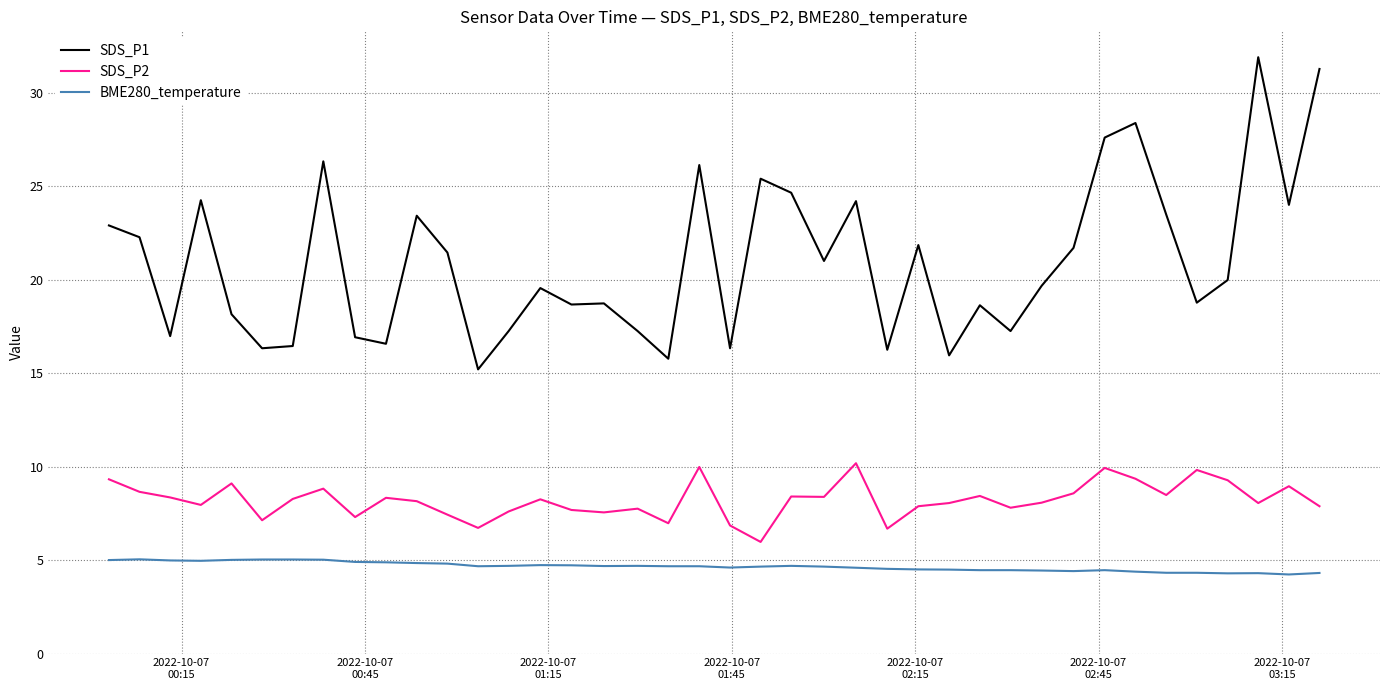

What is the difference between the maximum and minimum values in the SDS_P2 series?

4.2